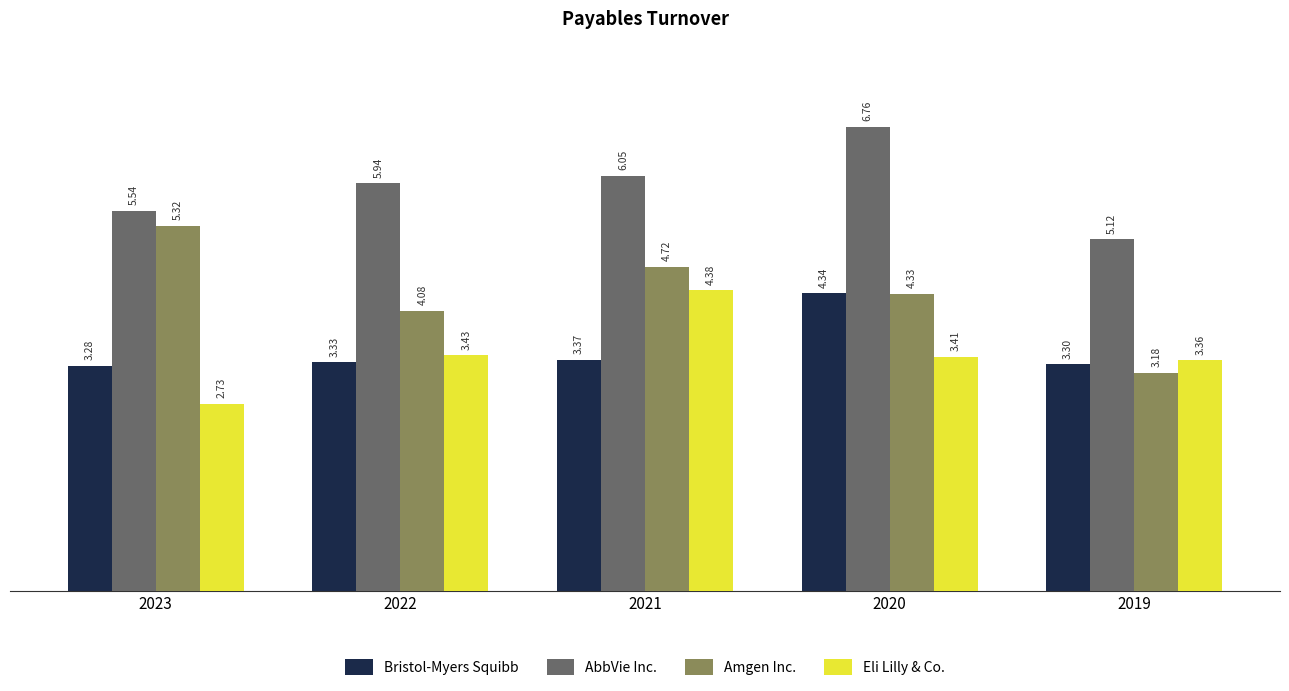

Does the chart contain stacked bars?

No